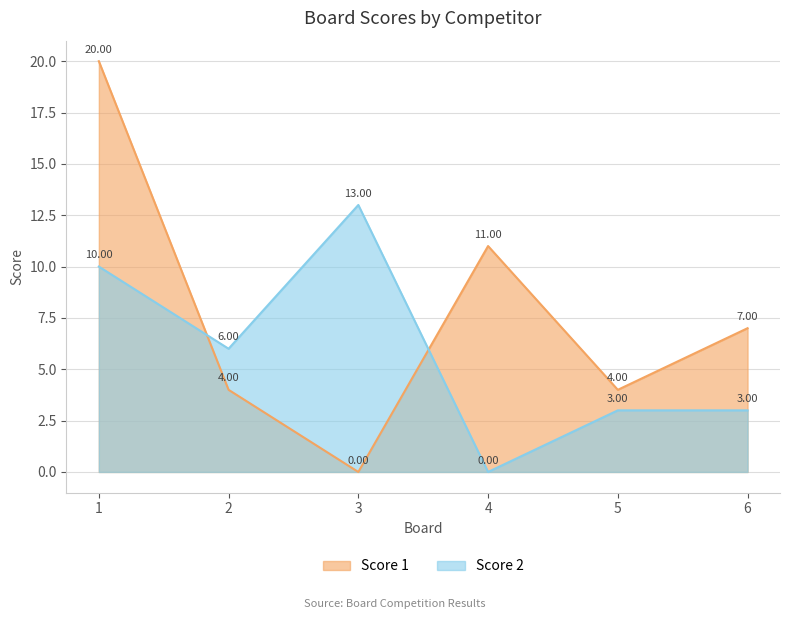

Which series changed the most between 5 and 6?

Score 1